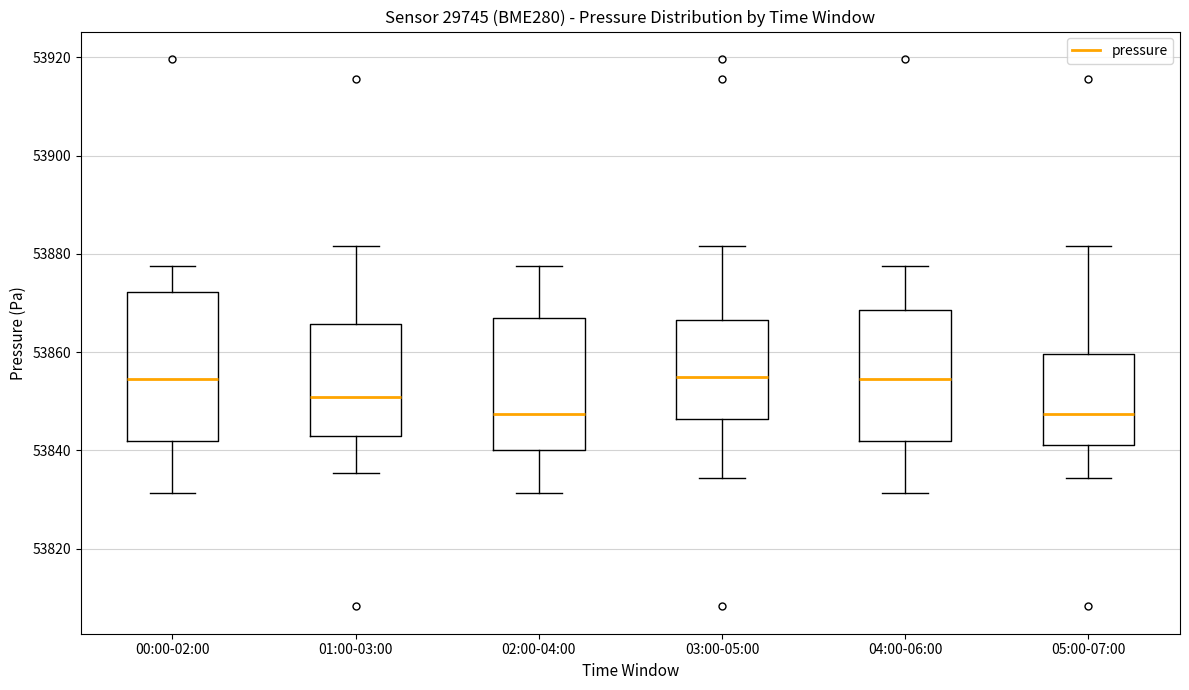

Where is the upper edge of the box for 03:00-05:00 on the y-axis? The values are not printed on the chart, so give them approximately, as read against the axis.

53866